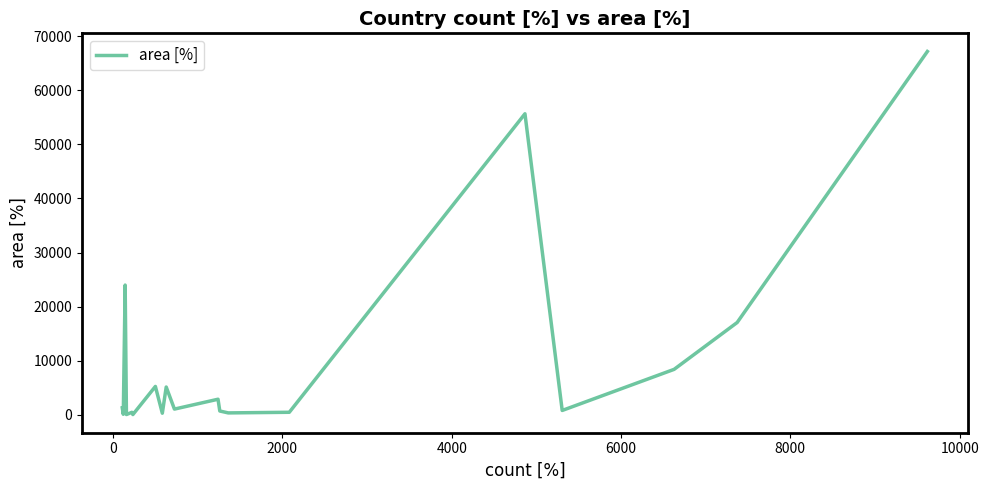

What is the smallest value displayed?

60